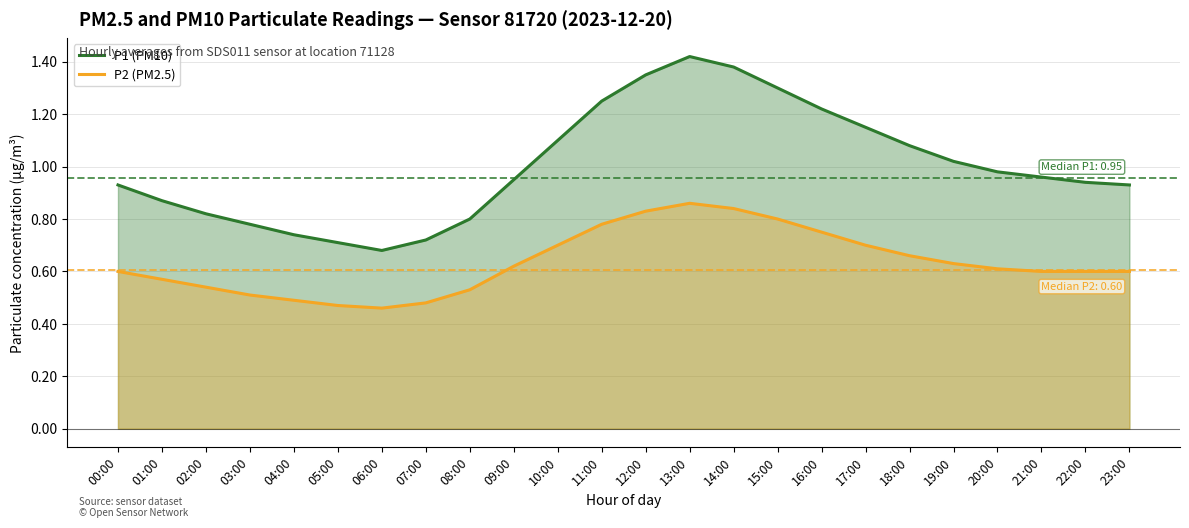

What is the difference between the highest and lowest values at 09:00?

0.3